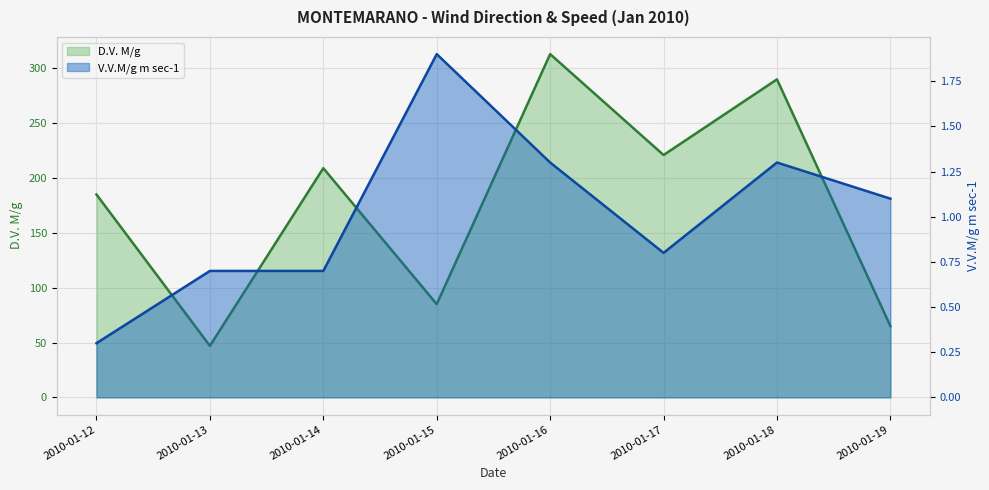

How many data points in D.V. M/g (line) are above 209?

3